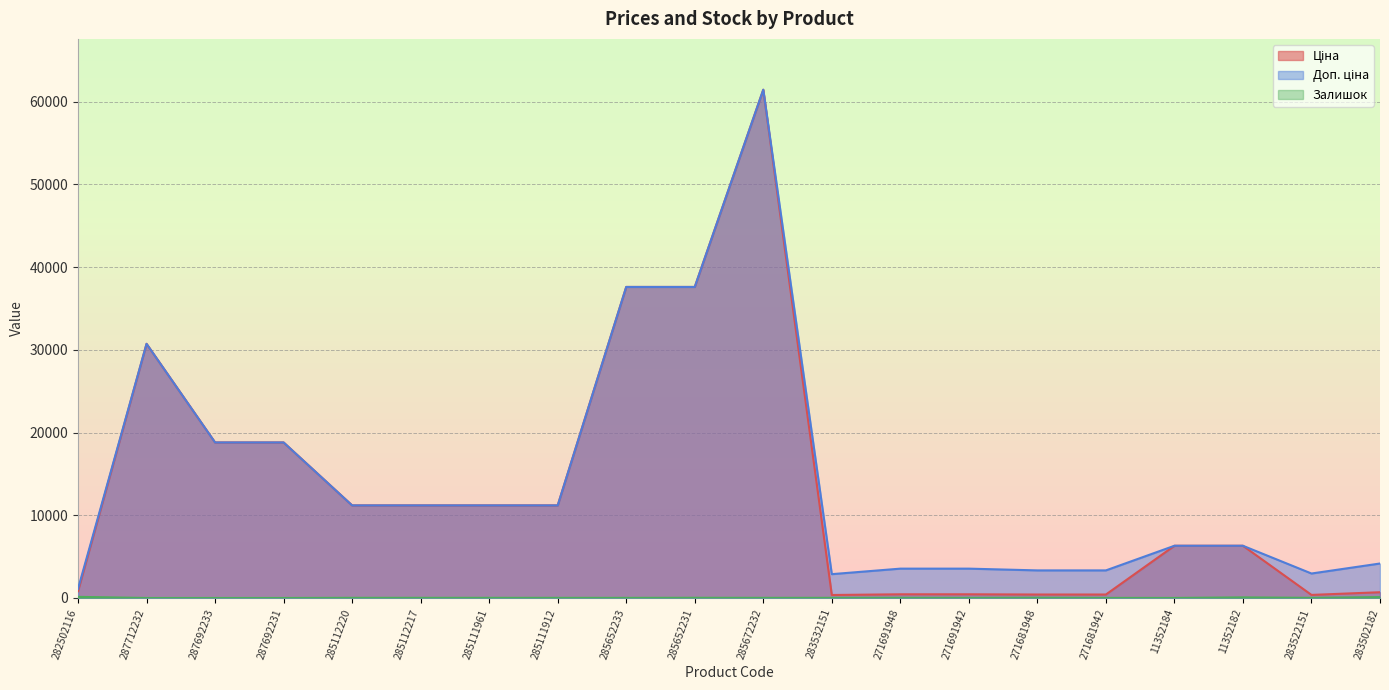

Reading right to left, list all the values displayed in this chart.

Ціна: 694.3	369.5	6308.8	6308.8	416.6	416.6	443.1	443.1	359.9	61434.3	37593.6	37593.6	11188.2	11188.2	11188.2	11188.2	18796.8	18796.8	30717.1	818.5
Доп. ціна: 4165.6	2955.8	6308.8	6308.8	3332.5	3332.5	3545.0	3545.0	2878.8	61434.3	37593.6	37593.6	11188.2	11188.2	11188.2	11188.2	18796.8	18796.8	30717.1	1109.2
Залишок: 106.0	15.0	71.0	5.0	10.0	30.0	13.0	22.0	15.0	16.0	23.0	13.0	15.0	17.0	17.0	17.0	0.0	0.0	0.0	135.0